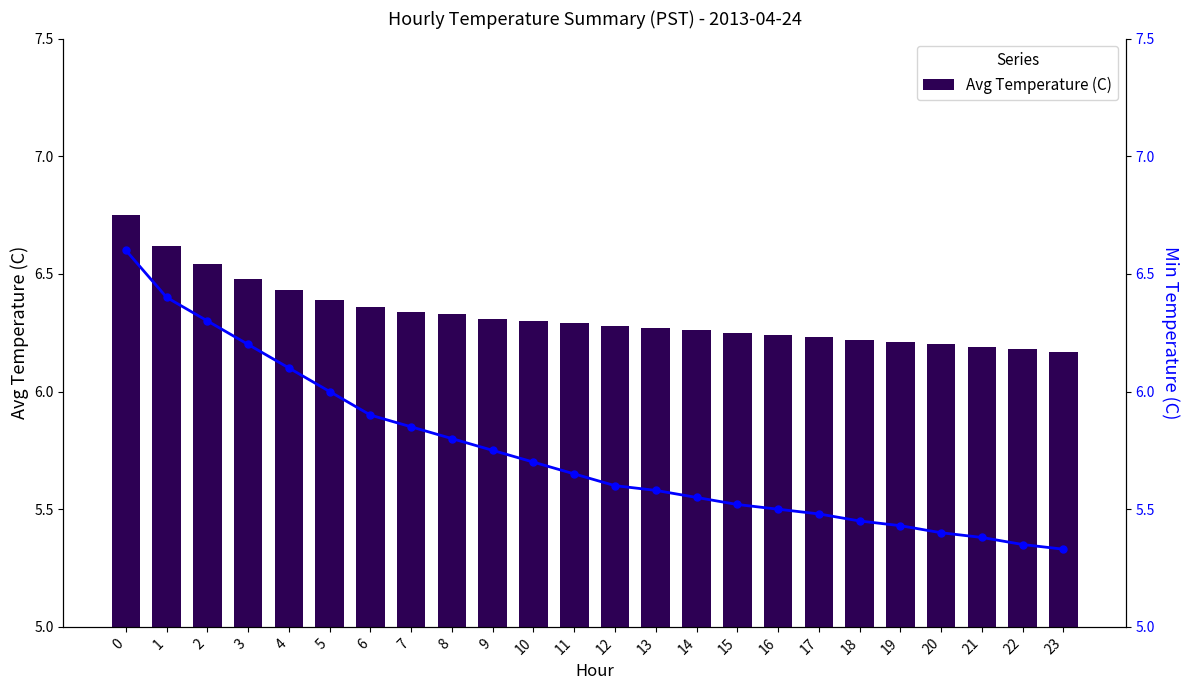

List the series in order of their peak value, lowest first.

Min Temperature (C), Avg Temperature (C)